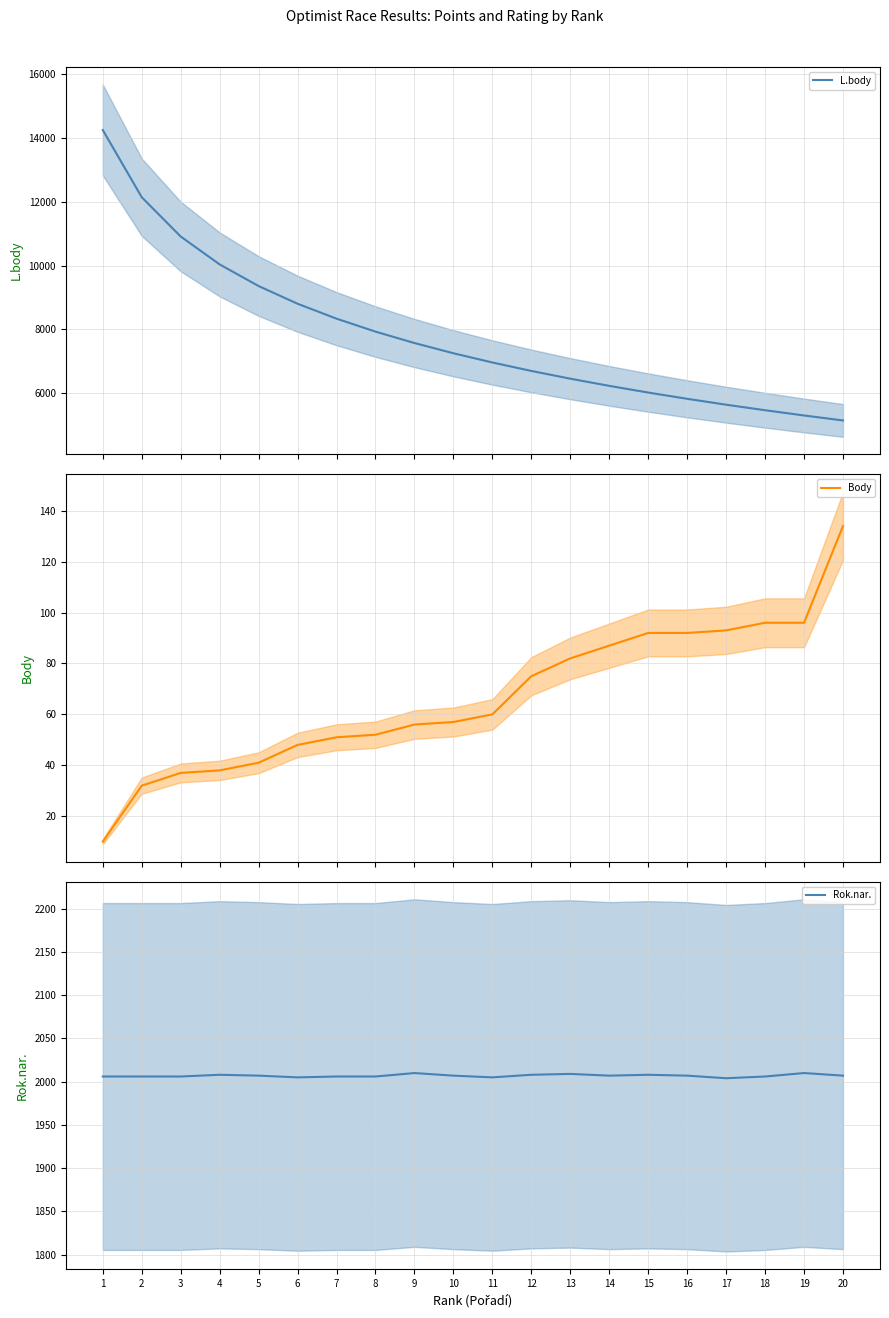

How many lines are shown in the chart?

3